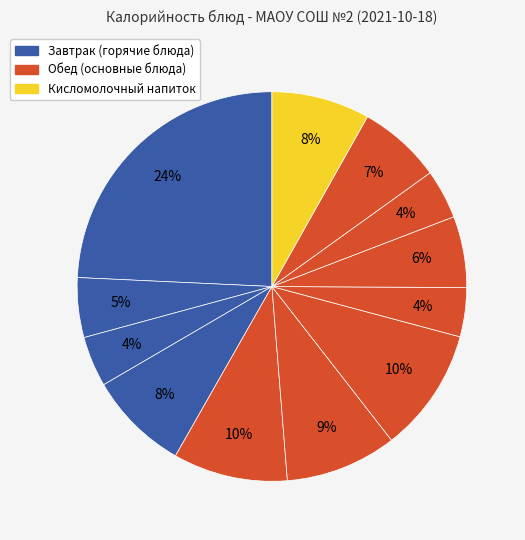

Count the number of slices in the pie.

12